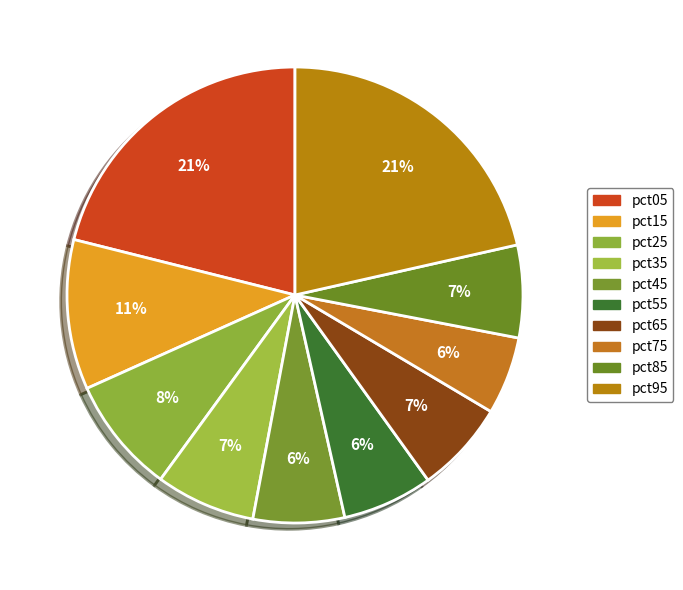

Does any single category account for the majority?

No